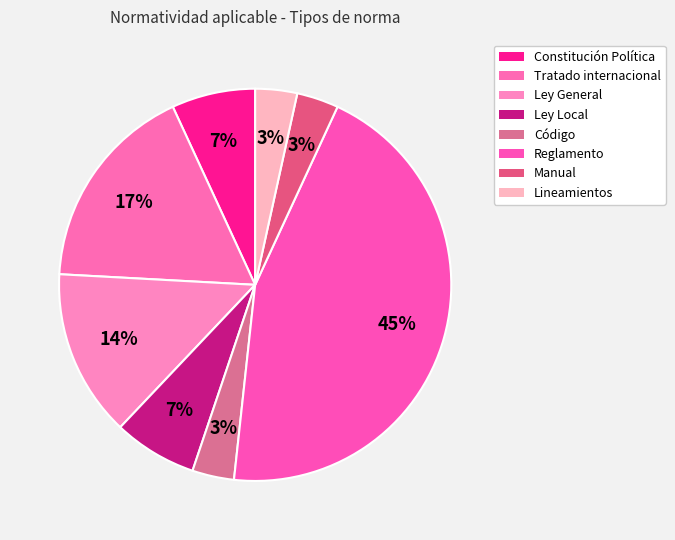

How many segments does this pie chart have?

8